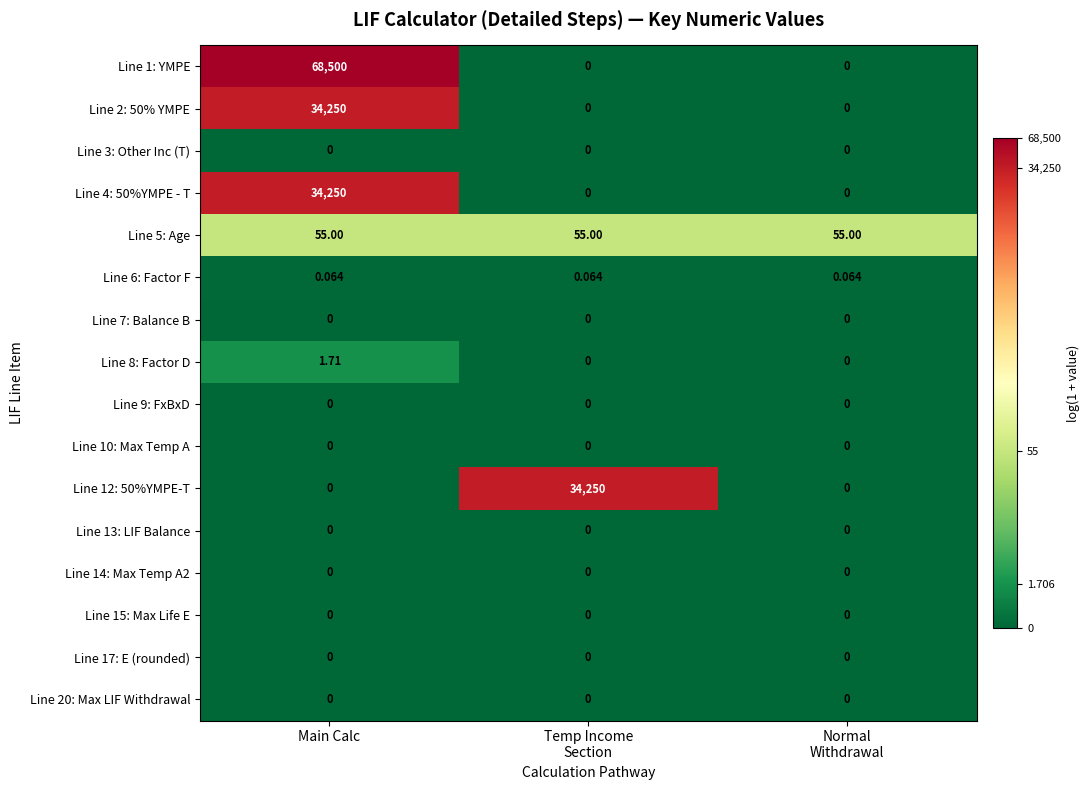

At which category is the sum across all series the highest?

Main Calc